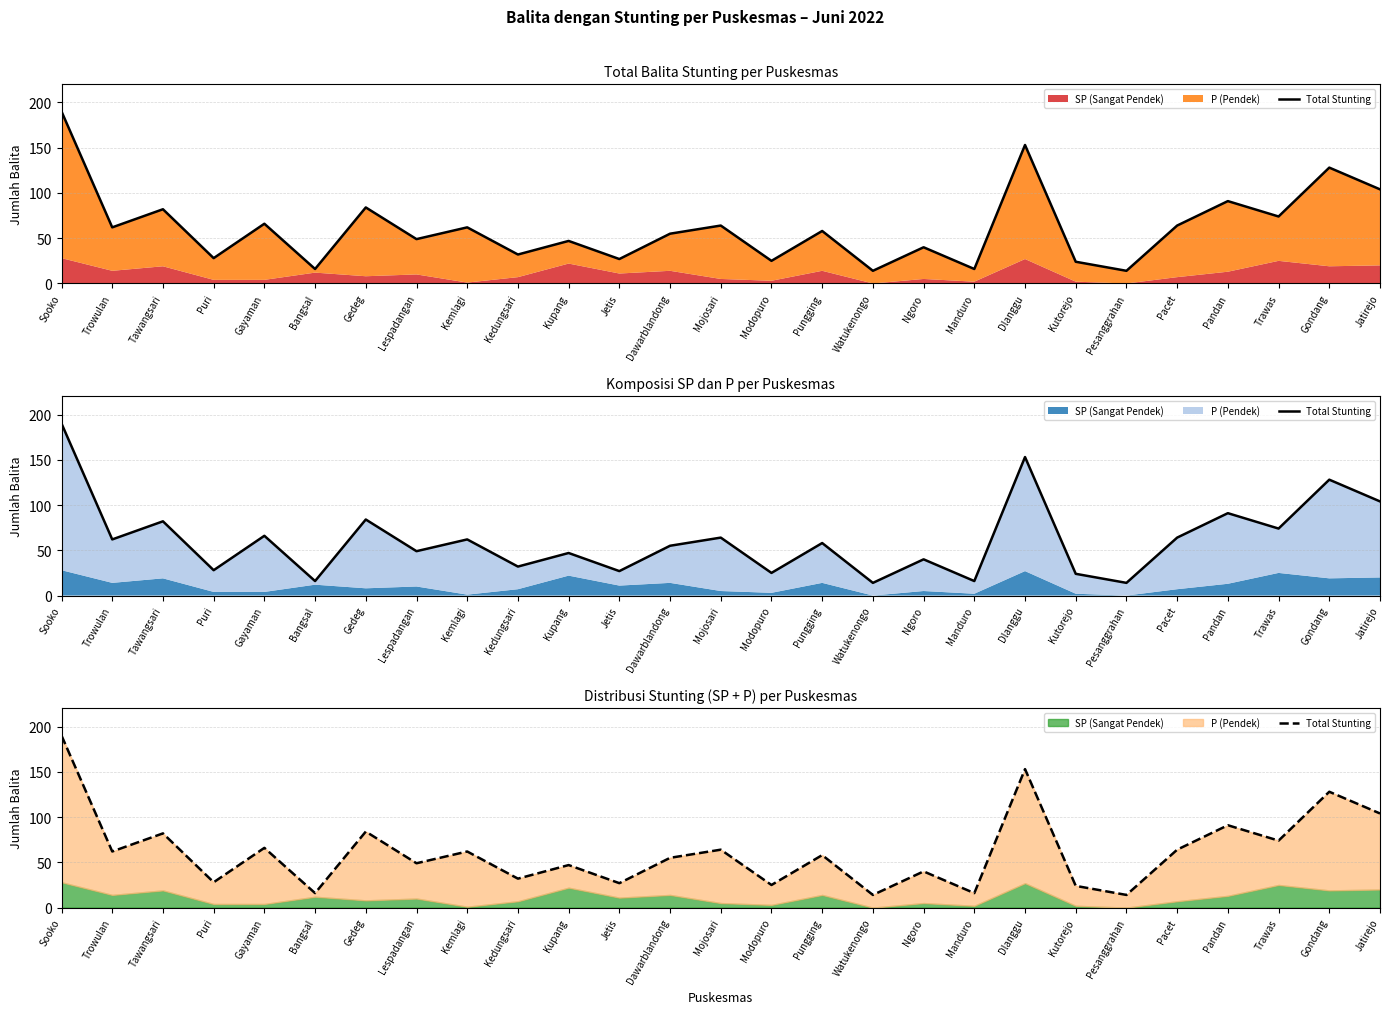

Does the chart display data point markers on the line(s)?

No